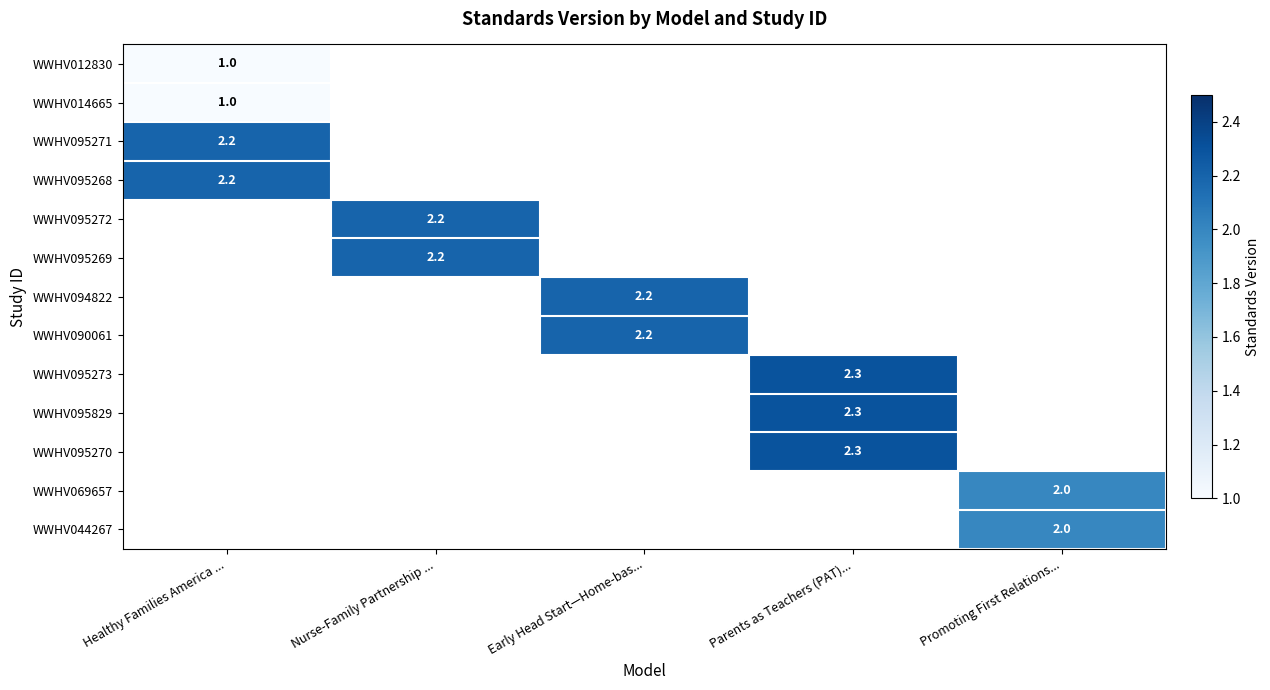

True or false: WWHV095271 has a value of 2.2 at Healthy Families America ....

True